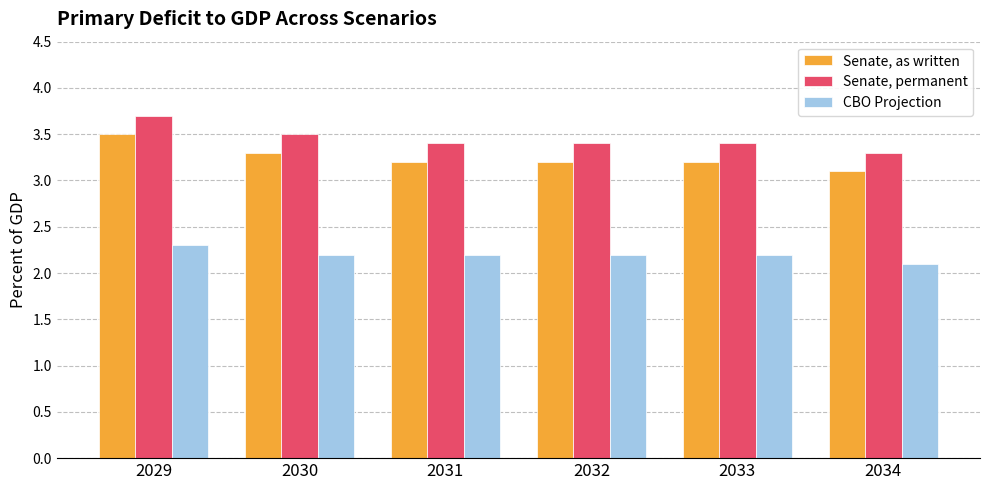

List the series in order of their overall mean, highest first.

Senate, permanent, Senate, as written, CBO Projection